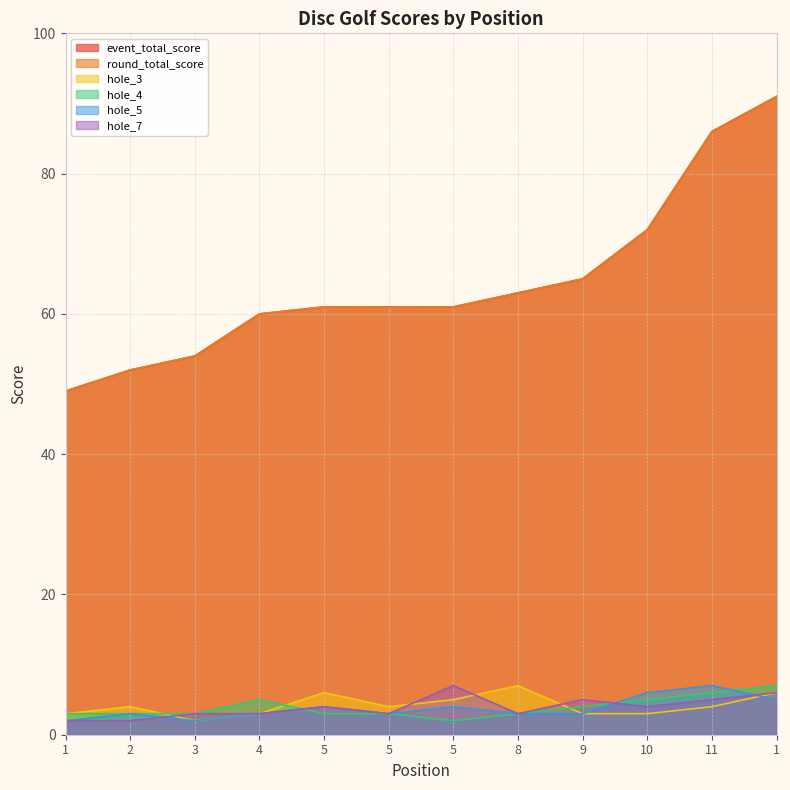

List the labels in order of round_total_score value, smallest first.

1, 2, 3, 4, 5, 5, 5, 8, 9, 10, 11, 1